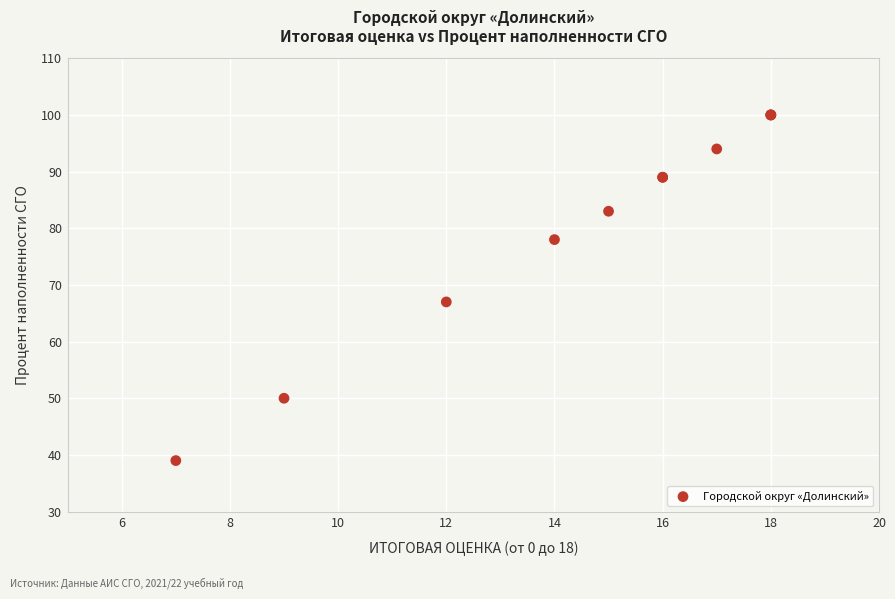

What Y value in the scatter plot is closest to 69?

67